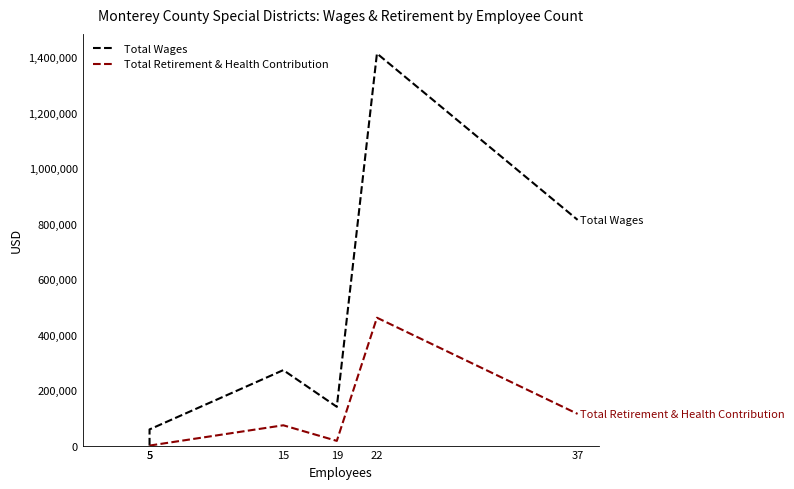

What is the average value of the Total Retirement & Health Contribution series?

110863